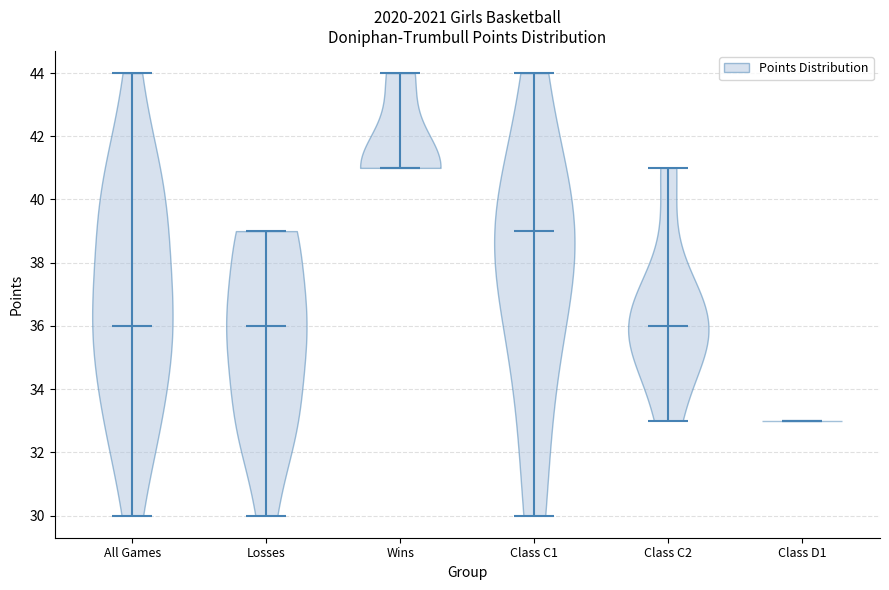

Reading left to right, read every violin against the y-axis: where its median line is, and the lowest and highest points it reaches. The values are not printed on the chart, so give them approximately, as read against the axis.

All Games: median line 36, lowest point 30, highest point 44
Losses: median line 36, lowest point 30, highest point 39
Wins: median line 41, lowest point 41, highest point 44
Class C1: median line 39, lowest point 30, highest point 44
Class C2: median line 36, lowest point 33, highest point 41
Class D1: median line 33, lowest point 33, highest point 33